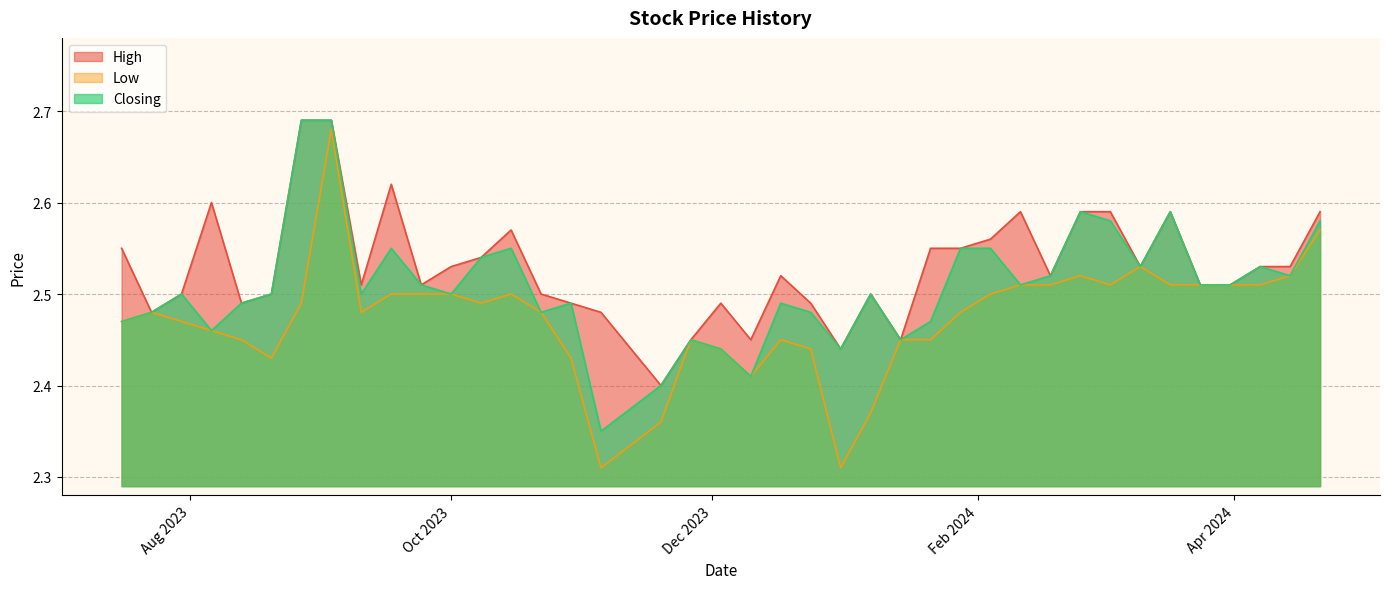

How many data points does each series have?

40